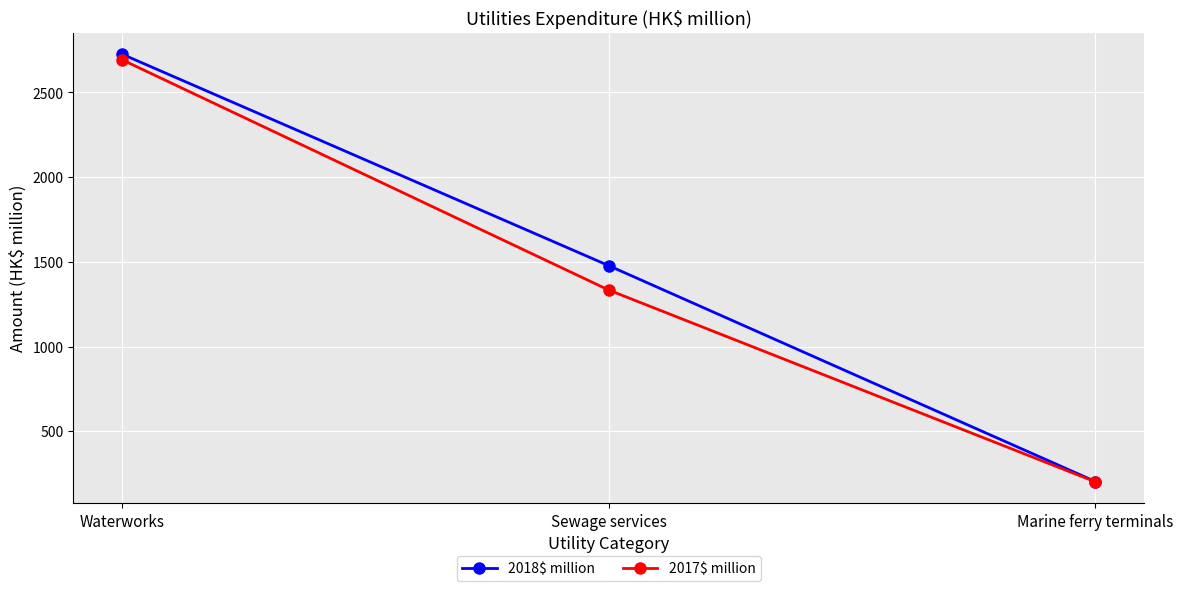

List the labels in order of 2018$ million value, largest first.

Waterworks, Sewage services, Marine ferry terminals